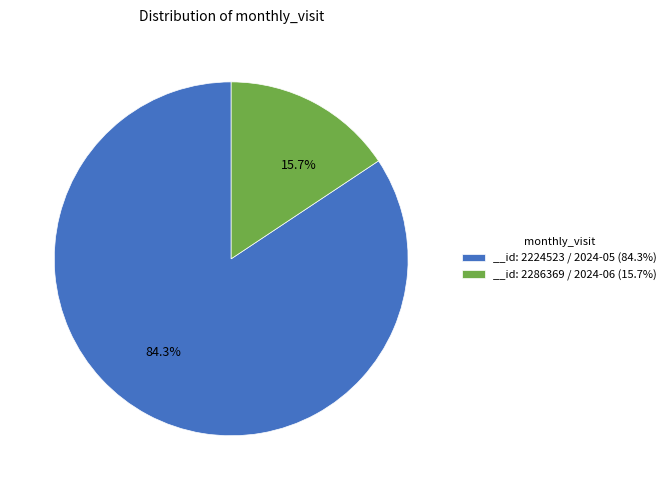

Is there a majority slice in this chart?

Yes